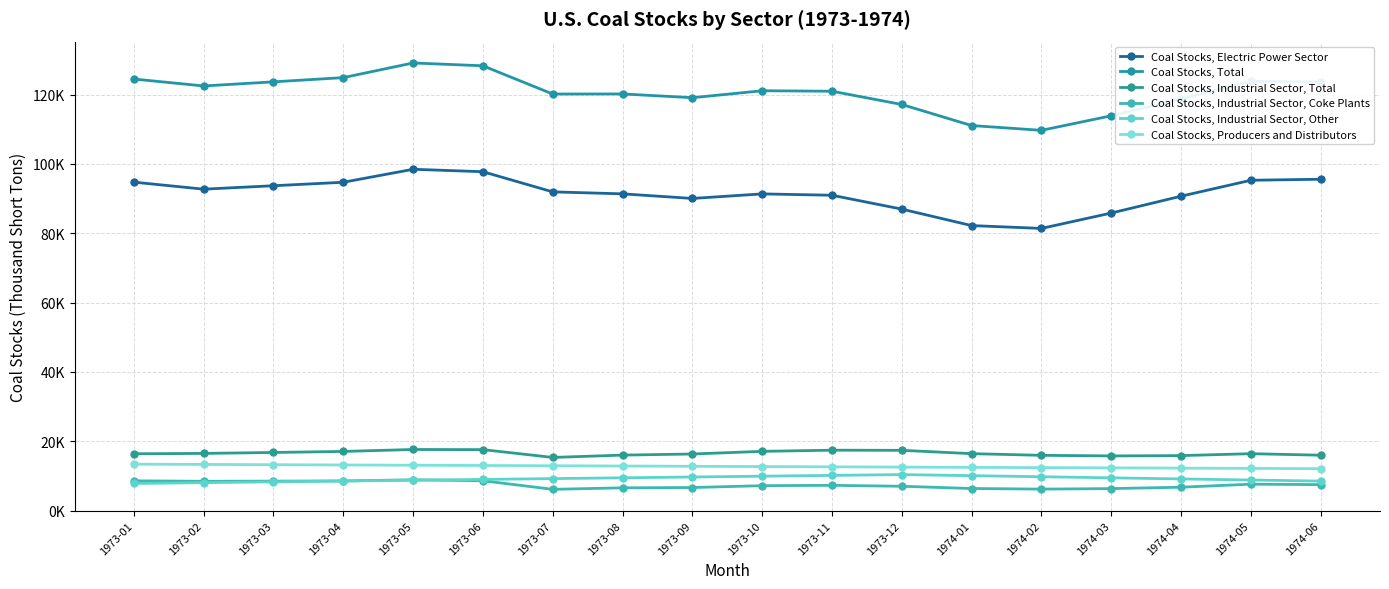

What position from the left is 1973-07?

7